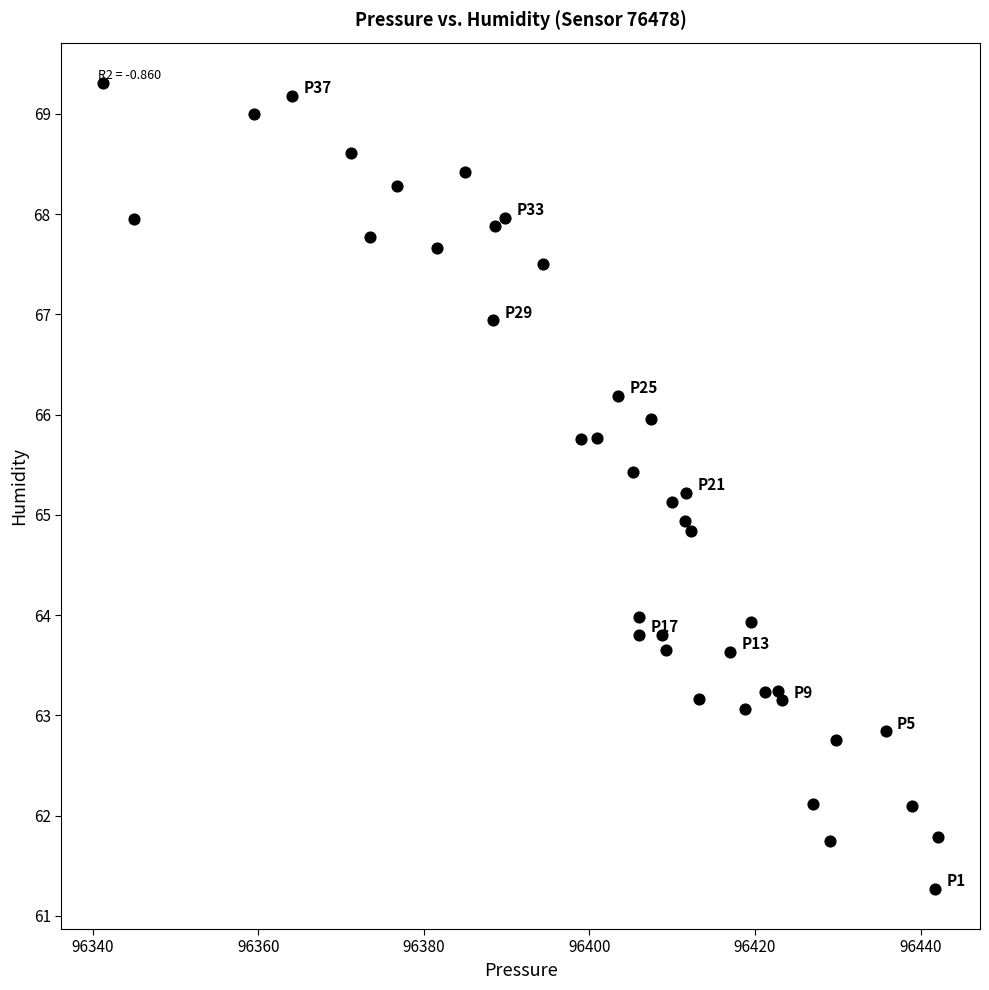

What is the range of Y values (max minus min)?

8.0